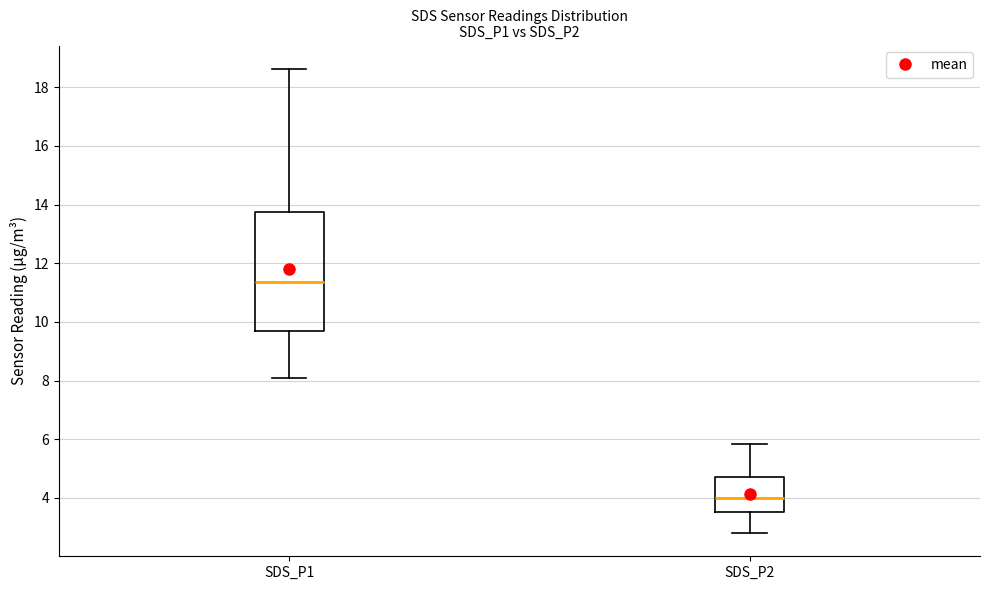

Where is the lower edge of the box for SDS_P2 on the y-axis? The values are not printed on the chart, so give them approximately, as read against the axis.

3.6